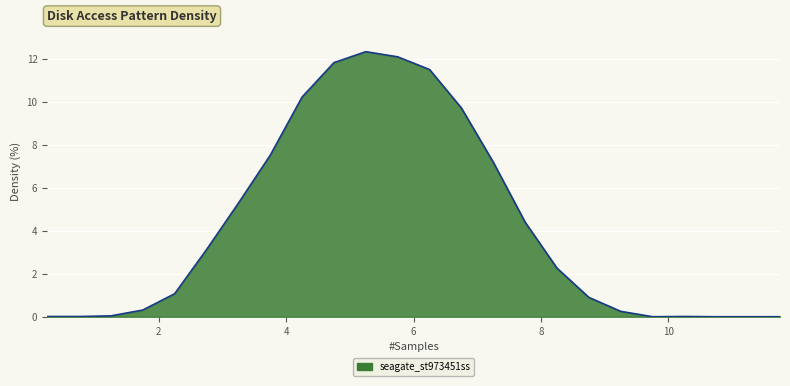

What is the maximum value shown in the chart?

12.3